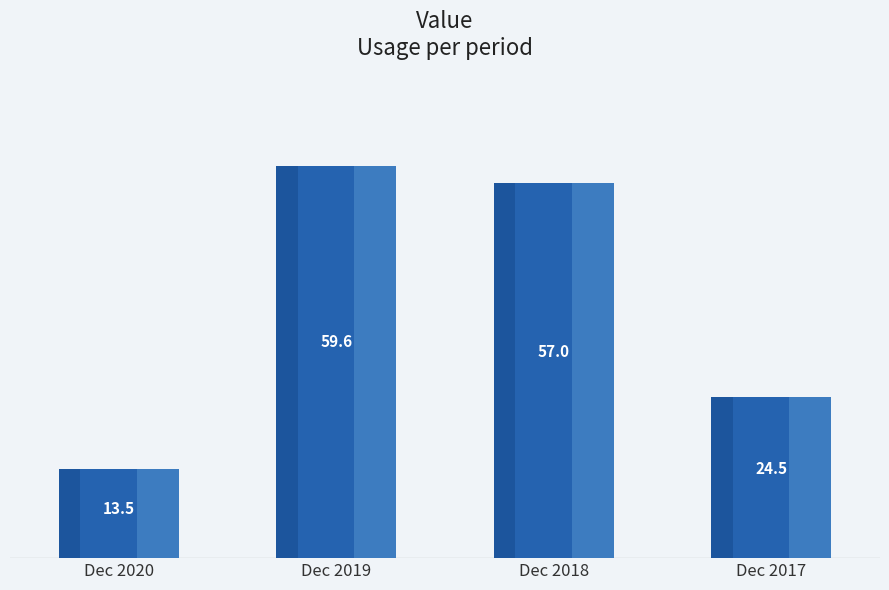

What is the change in value from Dec 2019 to Dec 2017?

-35.1